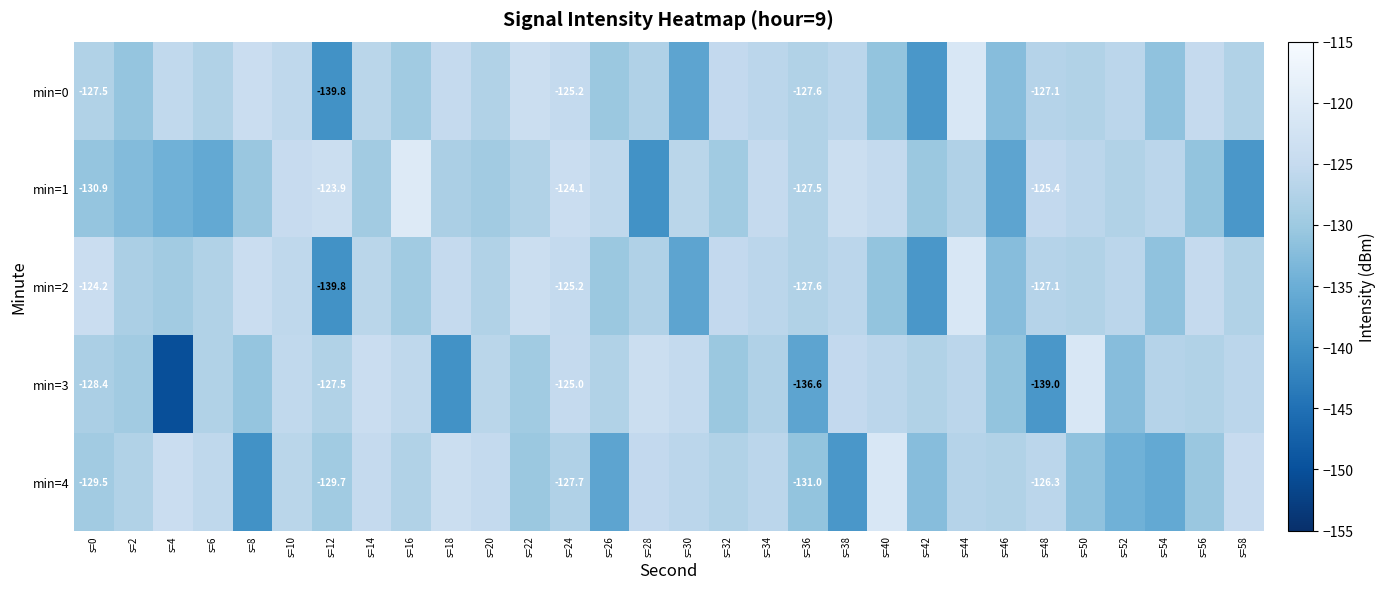

The value of min=0 at s=48 is -77.8. True or false?

False